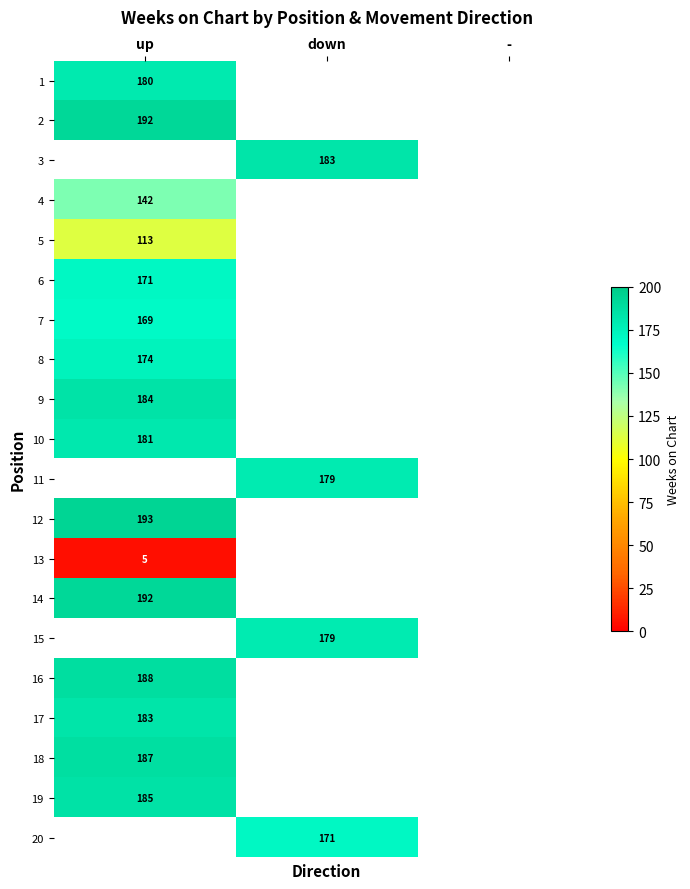

True or false: 9 has a value of 111 at up.

False